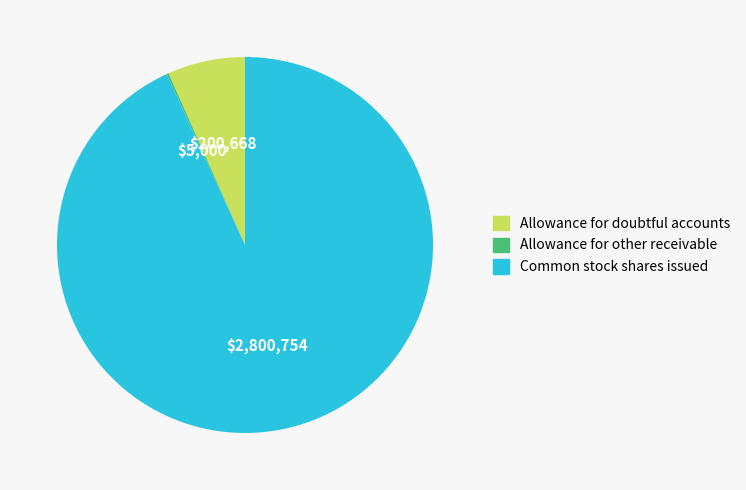

Which category has the biggest portion of the pie?

Common stock shares issued